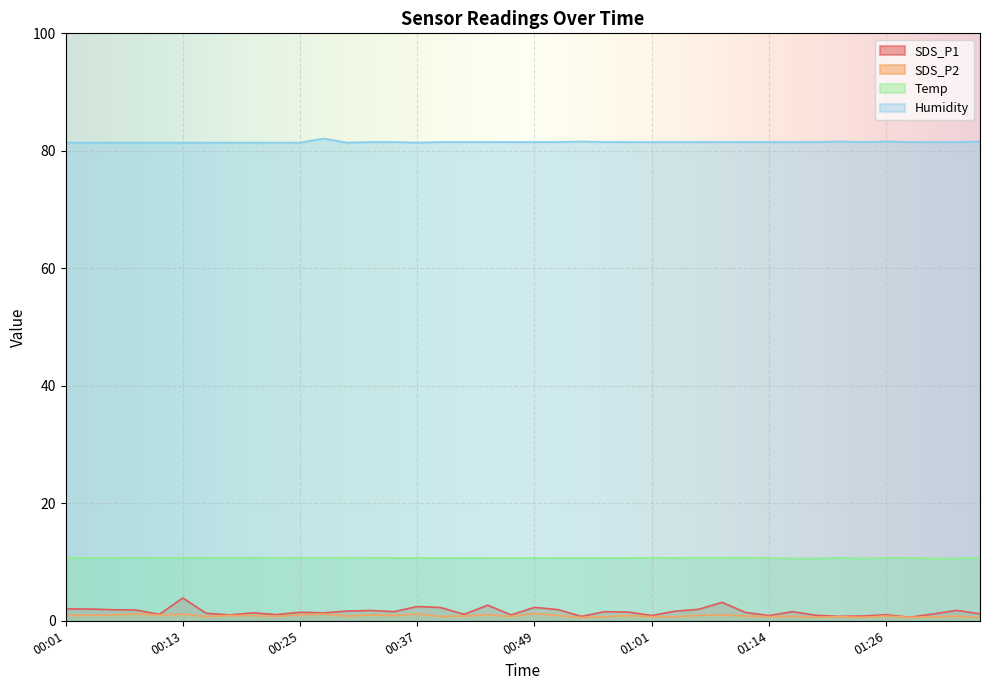

List the labels in order of SDS_P2 value, largest first.

00:49, 00:08, 00:37, 00:13, 00:27, 00:44, 00:05, 00:25, 00:32, 01:09, 00:10, 00:03, 01:06, 00:01, 00:18, 00:20, 00:35, 00:52, 00:59, 00:42, 01:11, 00:30, 01:26, 01:33, 00:23, 01:16, 00:47, 00:15, 00:40, 00:57, 01:01, 01:04, 01:14, 01:21, 01:31, 01:18, 01:23, 01:28, 00:54, 01:35